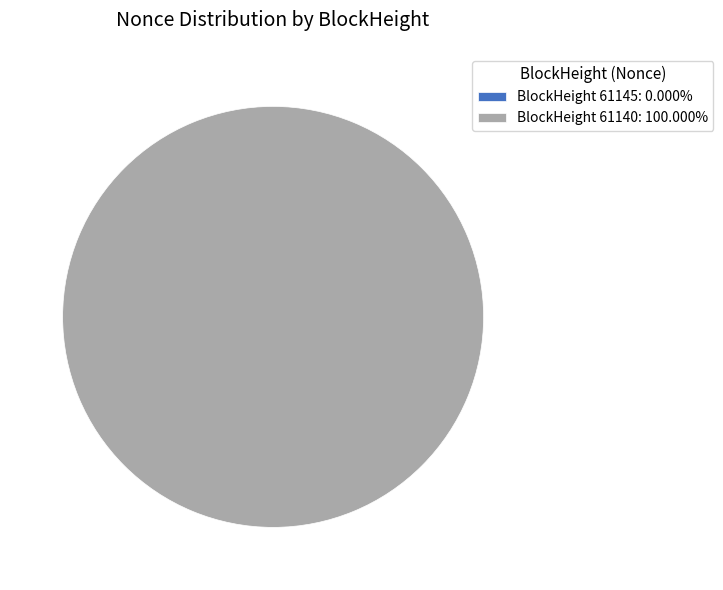

How many slices are in this pie chart?

2